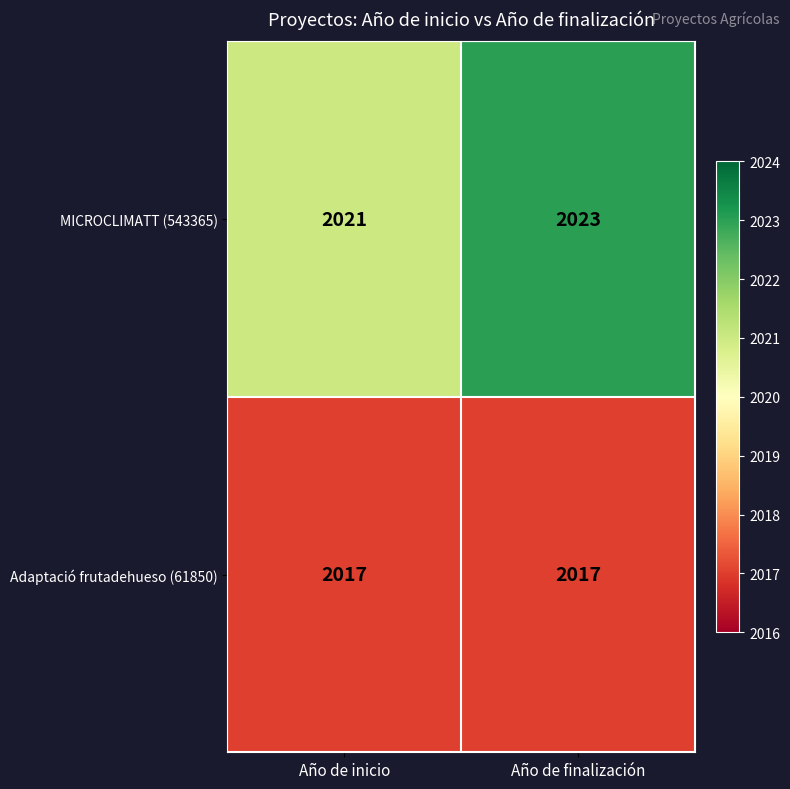

Which series changed the most between Año de inicio and Año de finalización?

MICROCLIMATT (543365)